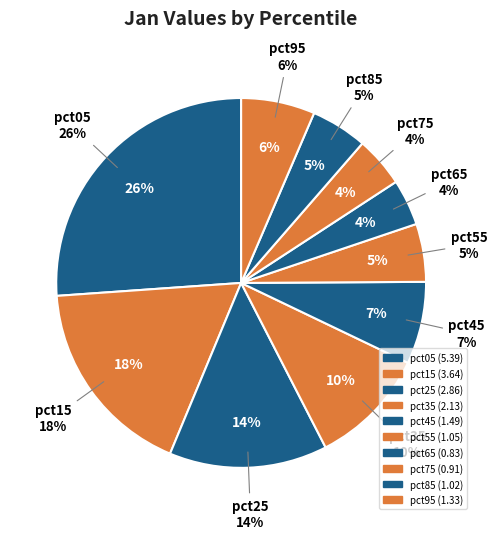

What percentage do pct05 and pct95 together represent?

32.6%